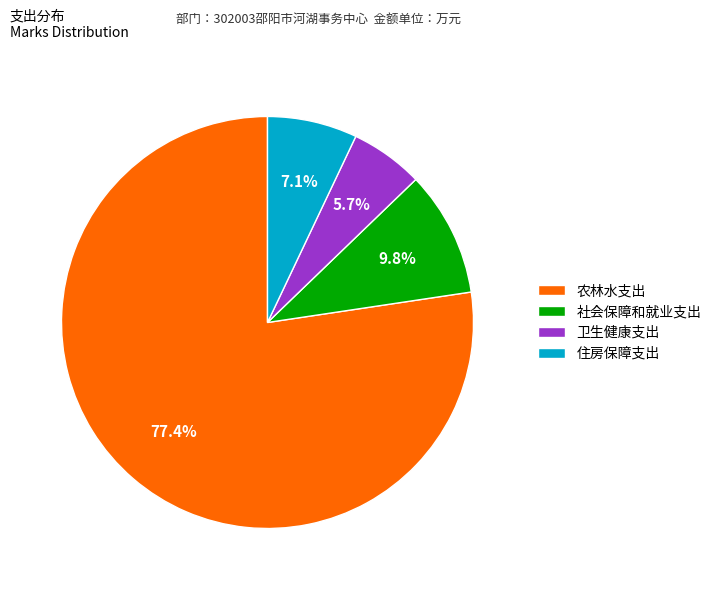

Rank the categories by value from lowest to highest.

卫生健康支出, 住房保障支出, 社会保障和就业支出, 农林水支出